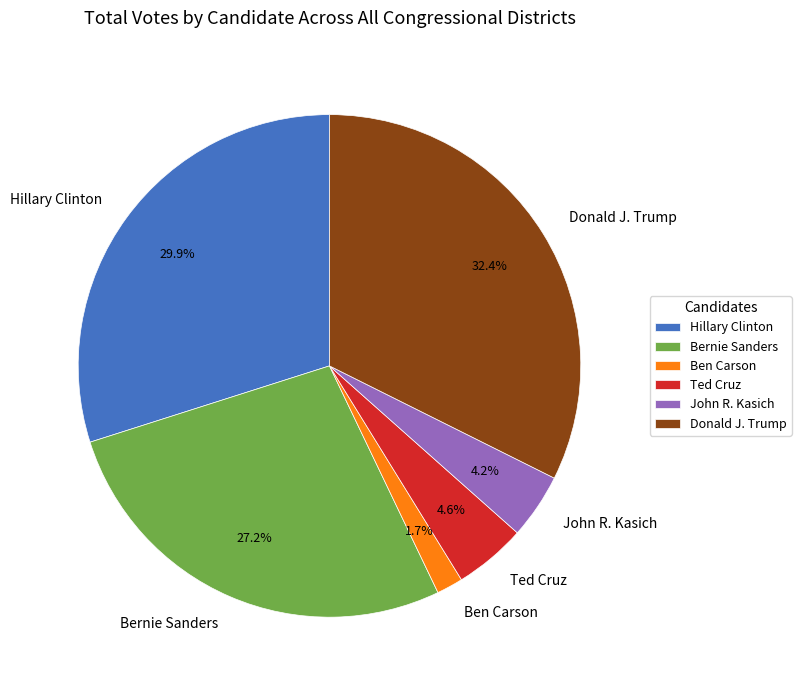

Is there any slice that represents more than half of the pie?

No